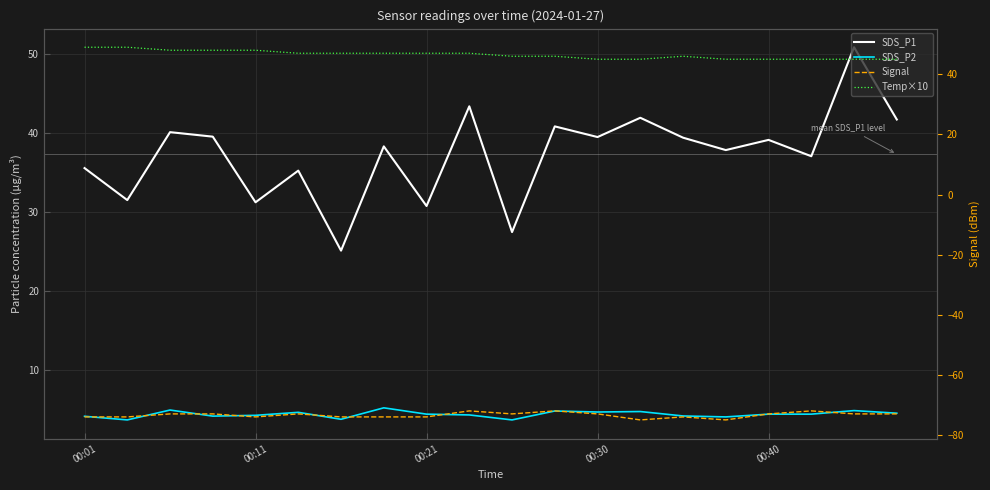

Where is Signal nearest to the value -73?

00:06